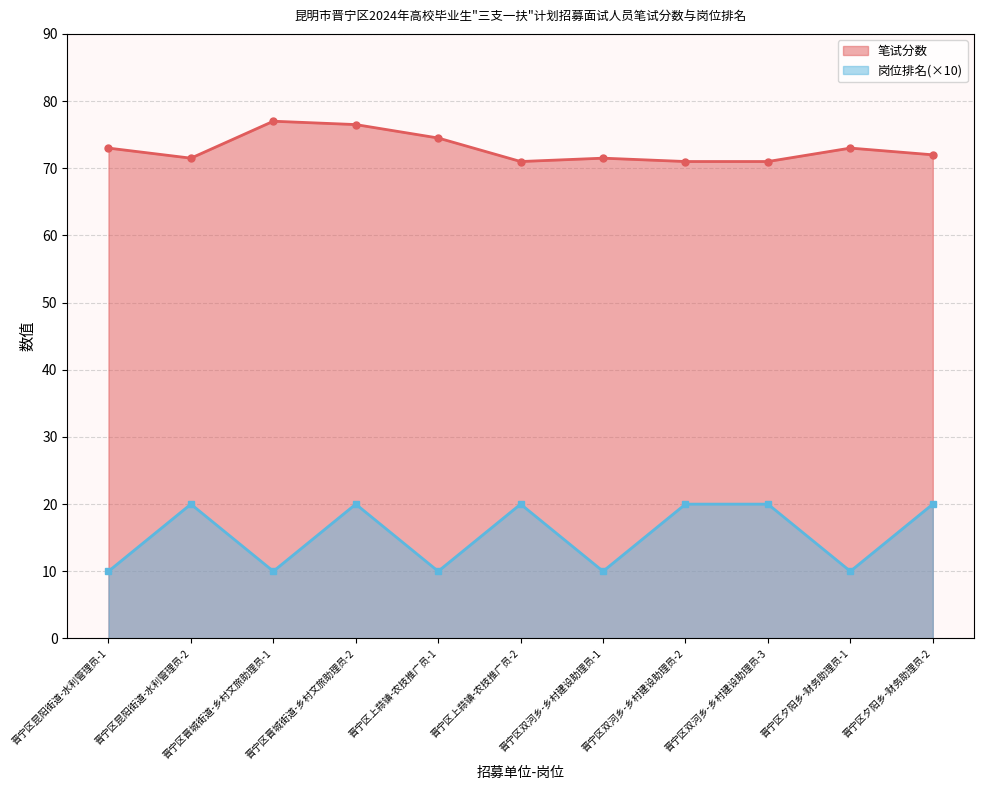

At which category does 岗位排名 reach its first local valley?

晋宁区晋城街道-乡村文旅助理员-1